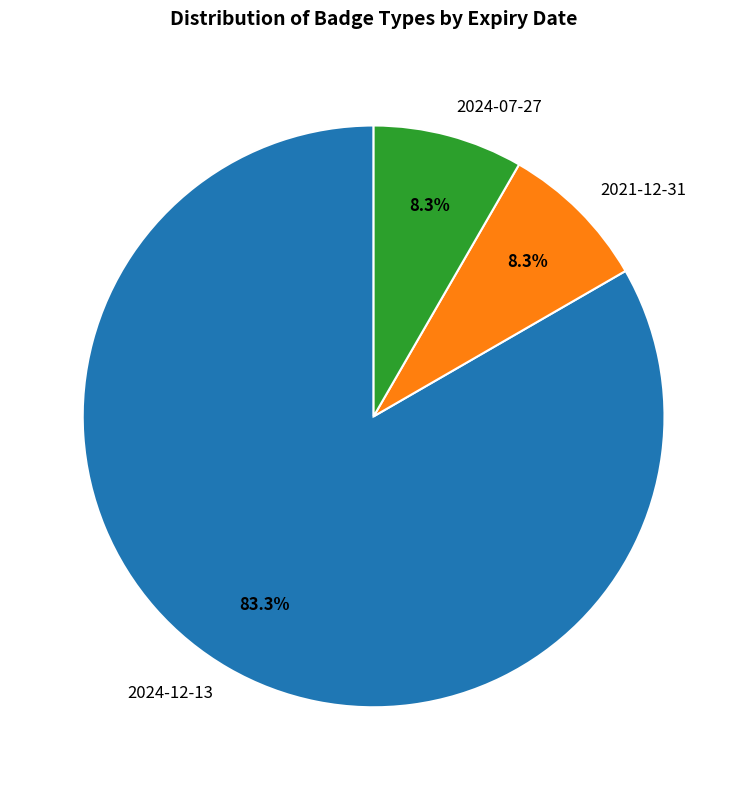

The 2021-12-31 slice represents 8% of the pie. True or false?

True